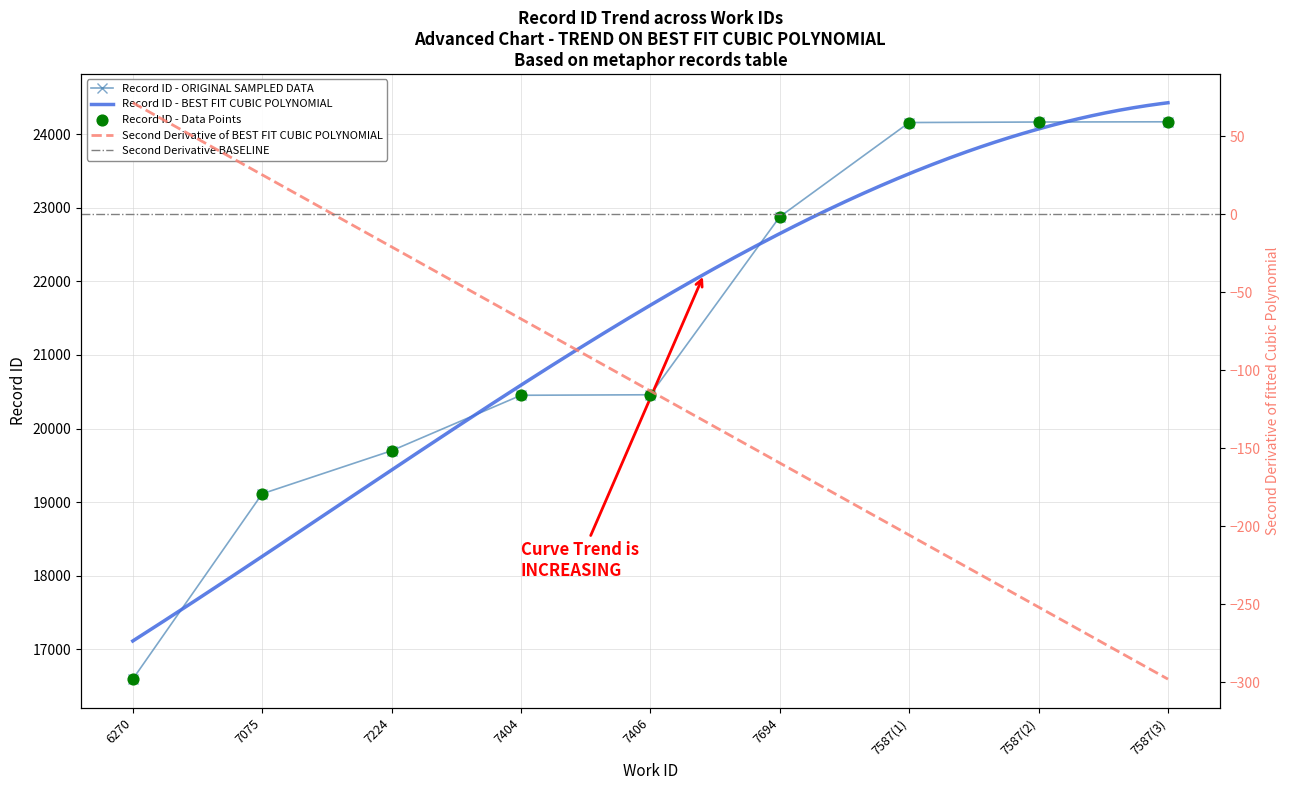

Approximately how many times larger is the value at 7075 compared to 6270?

1.2